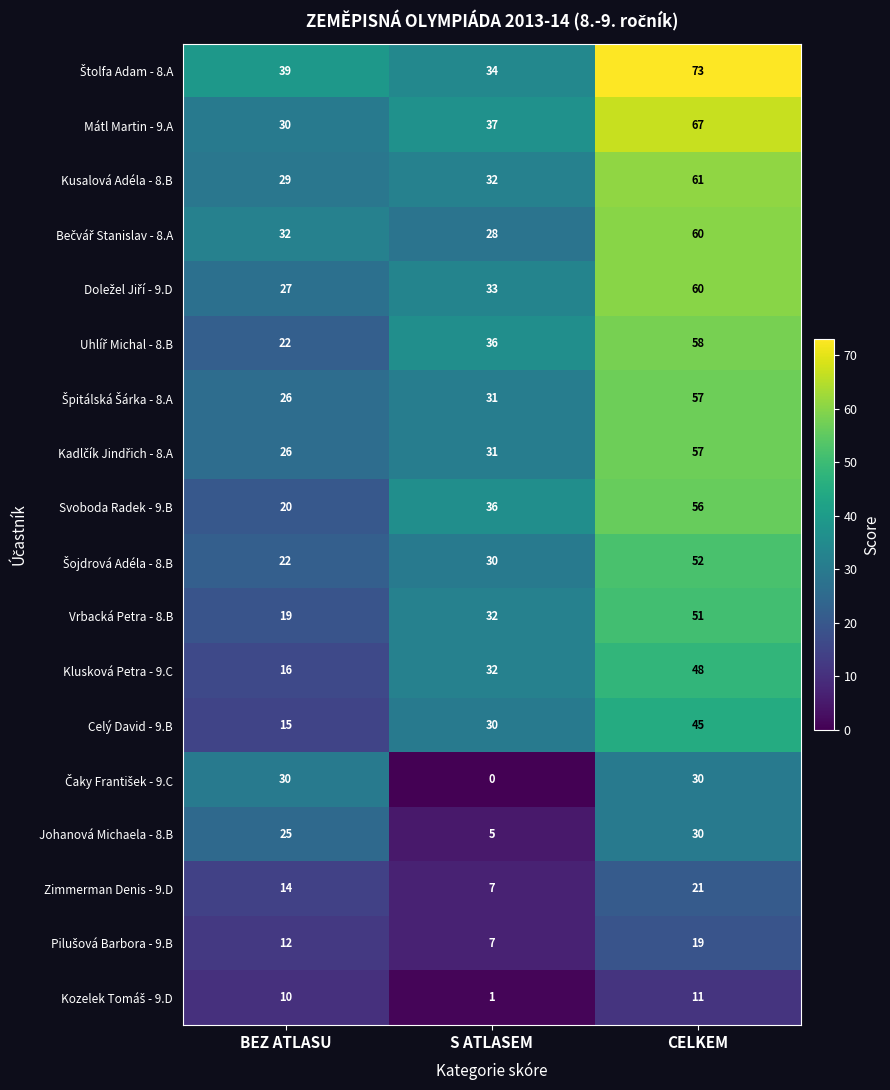

At which category does the chart reach its minimum across all series?

S ATLASEM